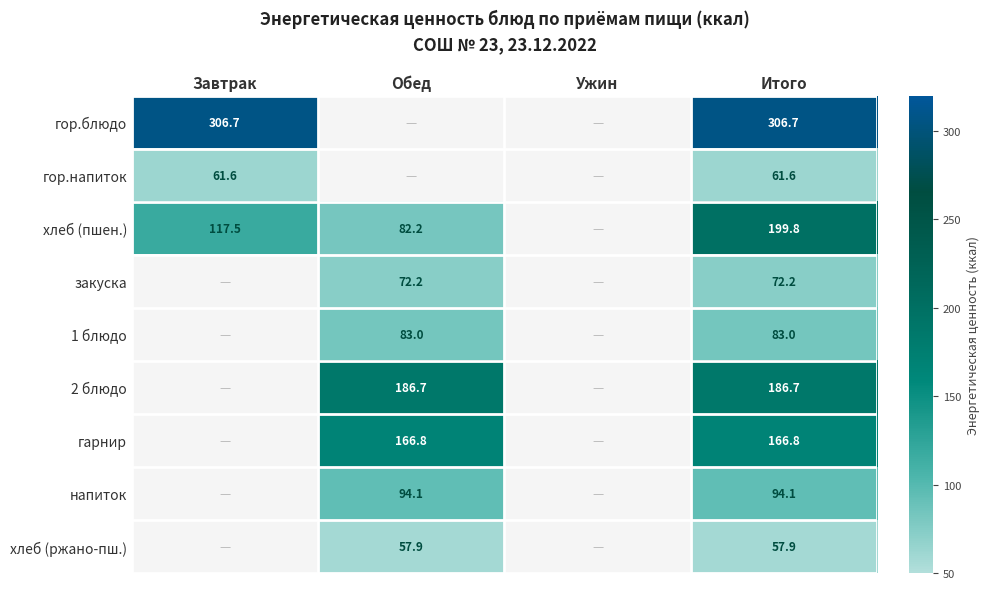

What is the smallest value displayed?

57.9